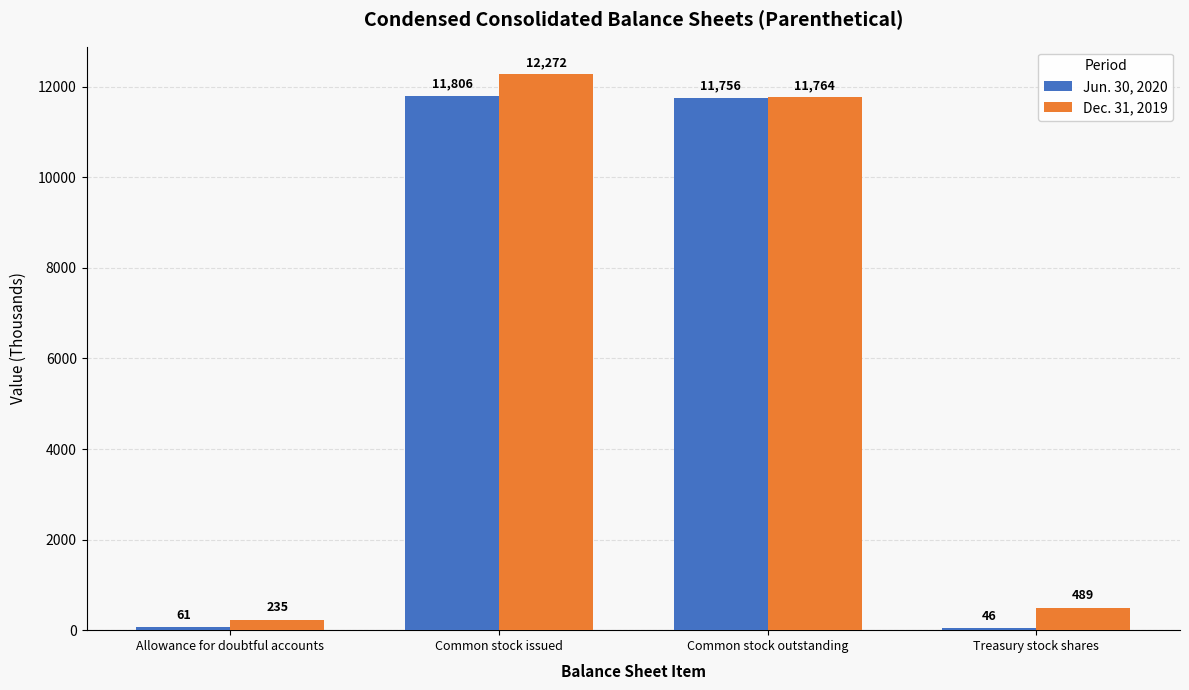

The Jun. 30, 2020 series shows 15476 at Common stock issued. True or false?

False